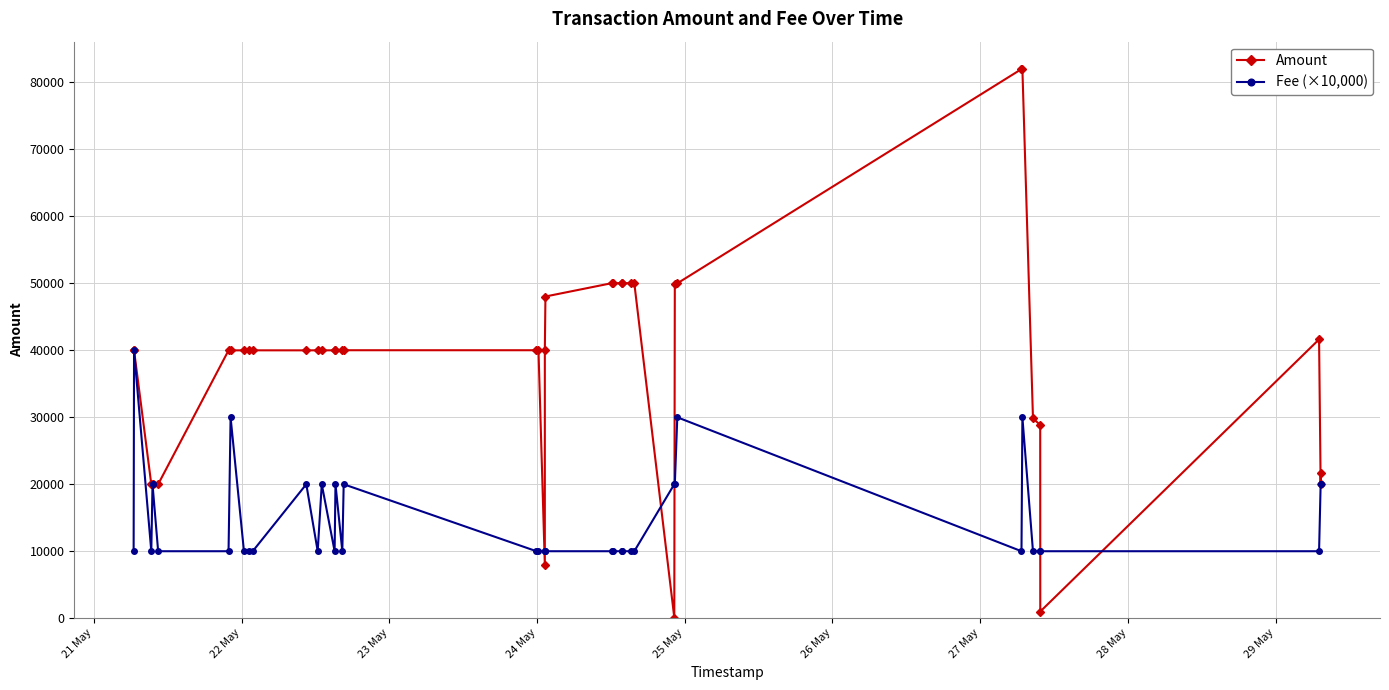

Is this an area chart (filled region under the line)?

No